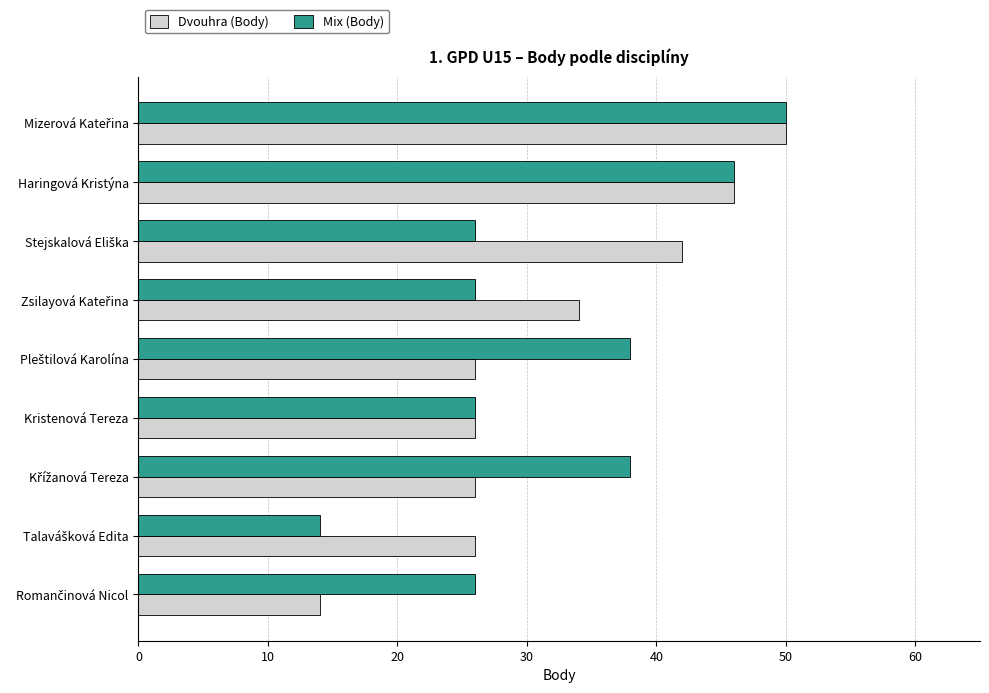

What are all the series names shown in the legend?

Dvouhra (Body), Mix (Body)